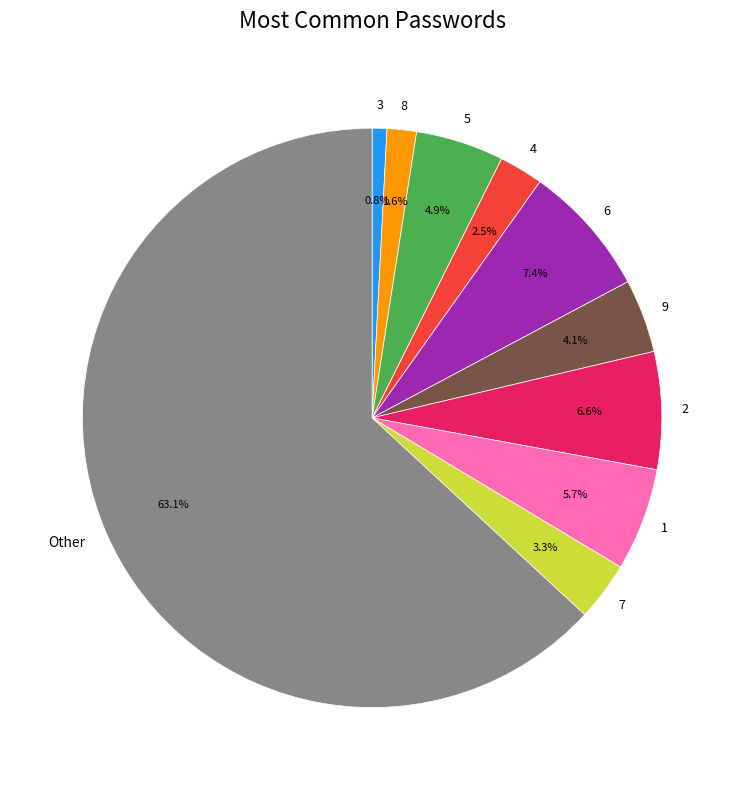

How many segments does this pie chart have?

10